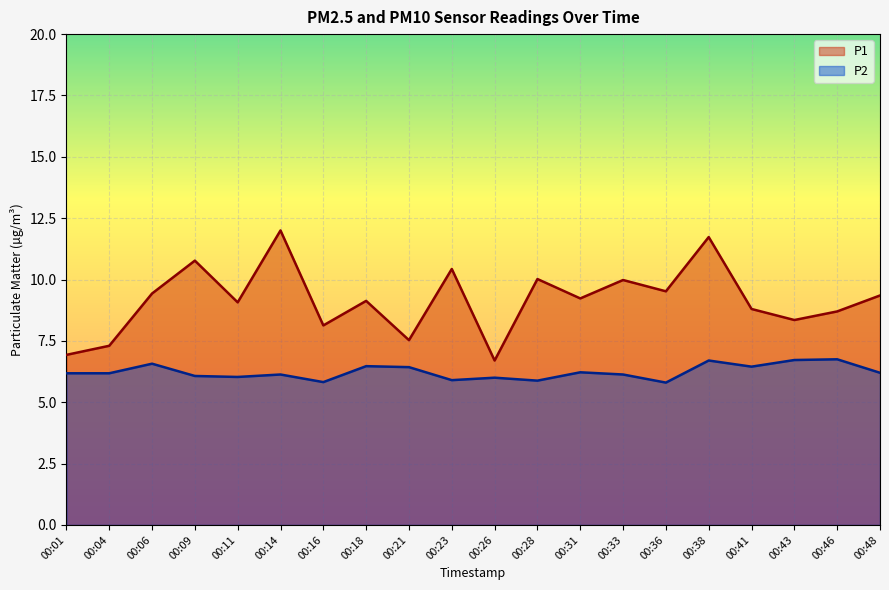

Which series has the widest spread of values?

P1